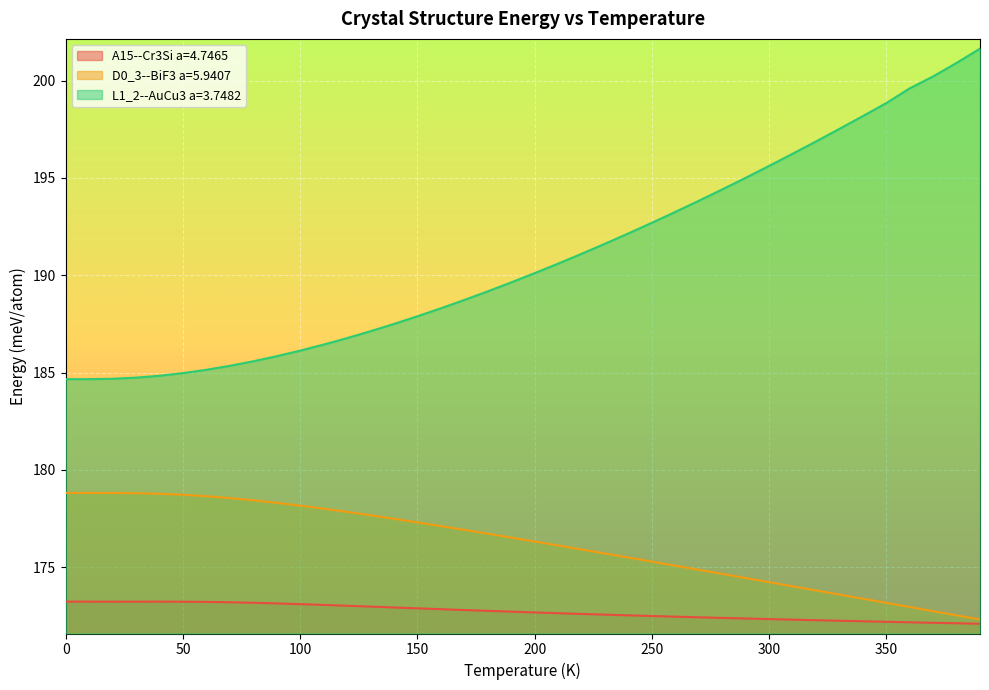

The value of A15--Cr3Si a=4.7465 at 50 is 173.2. True or false?

True